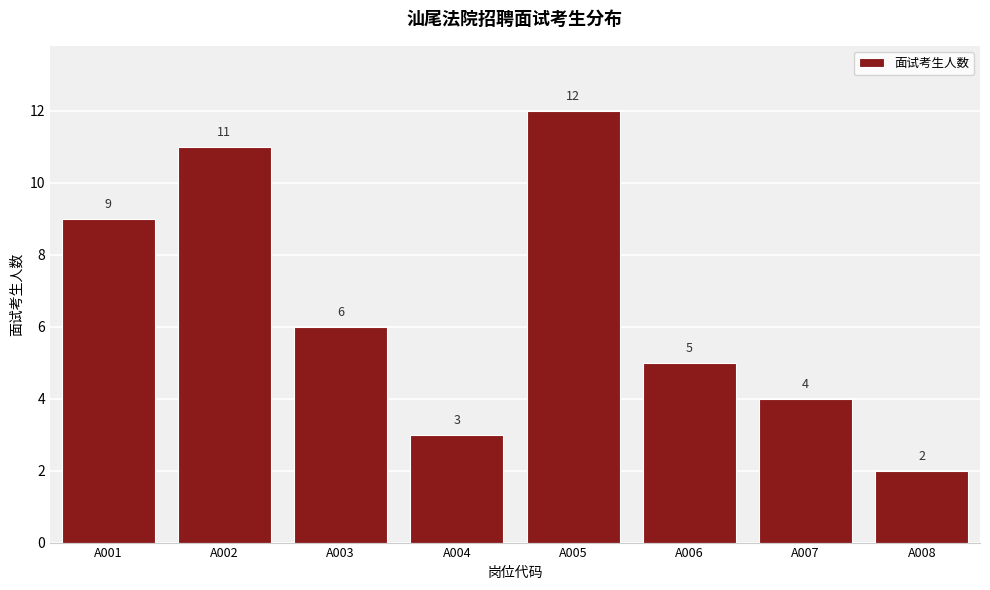

Reading left to right, list all the values displayed in this chart.

9	11	6	3	12	5	4	2